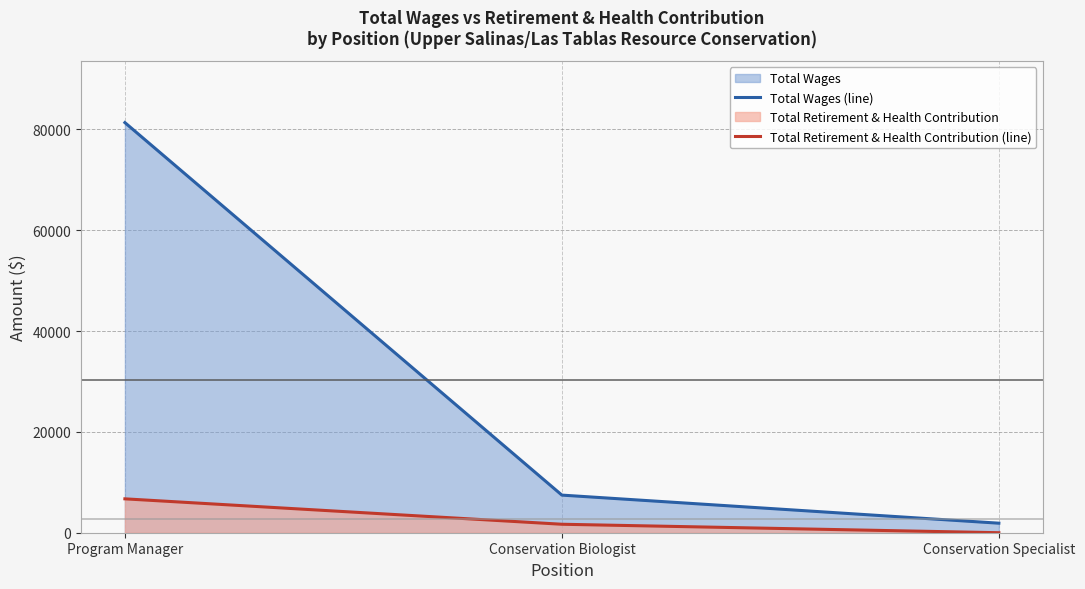

What is the difference between the maximum and minimum values in the Total Wages (line) series?

79442